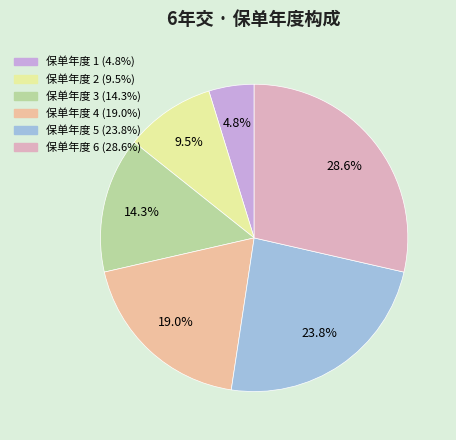

Which slice is the largest?

6